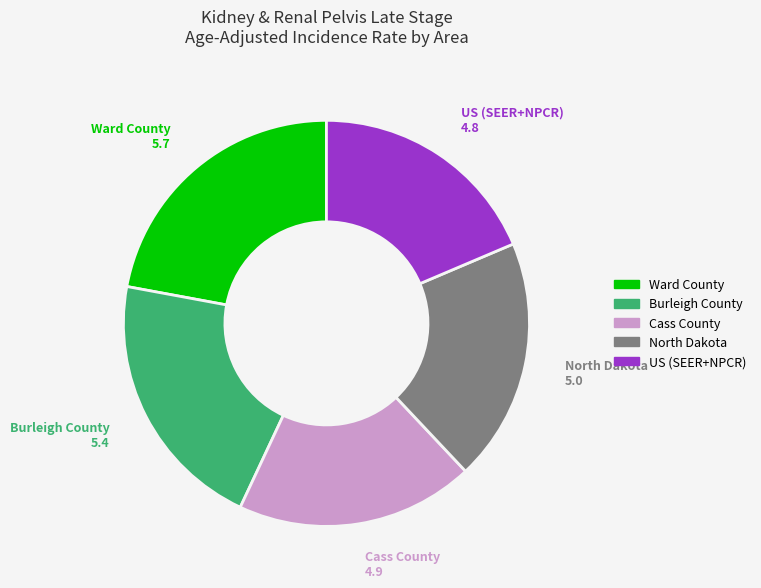

Is it true that US (SEER+NPCR) is 30% of the pie?

False